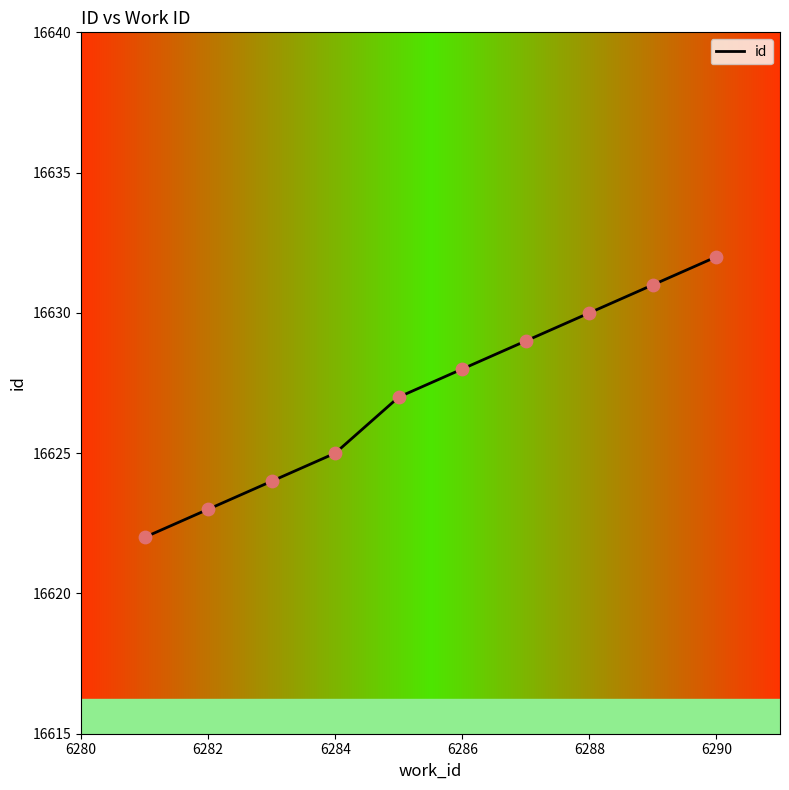

What is the minimum value shown in the chart?

16622